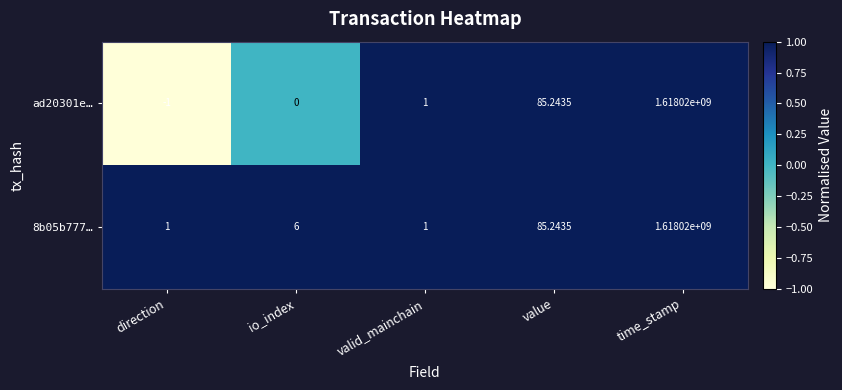

What is the spread (max minus min) of values at direction?

2.0